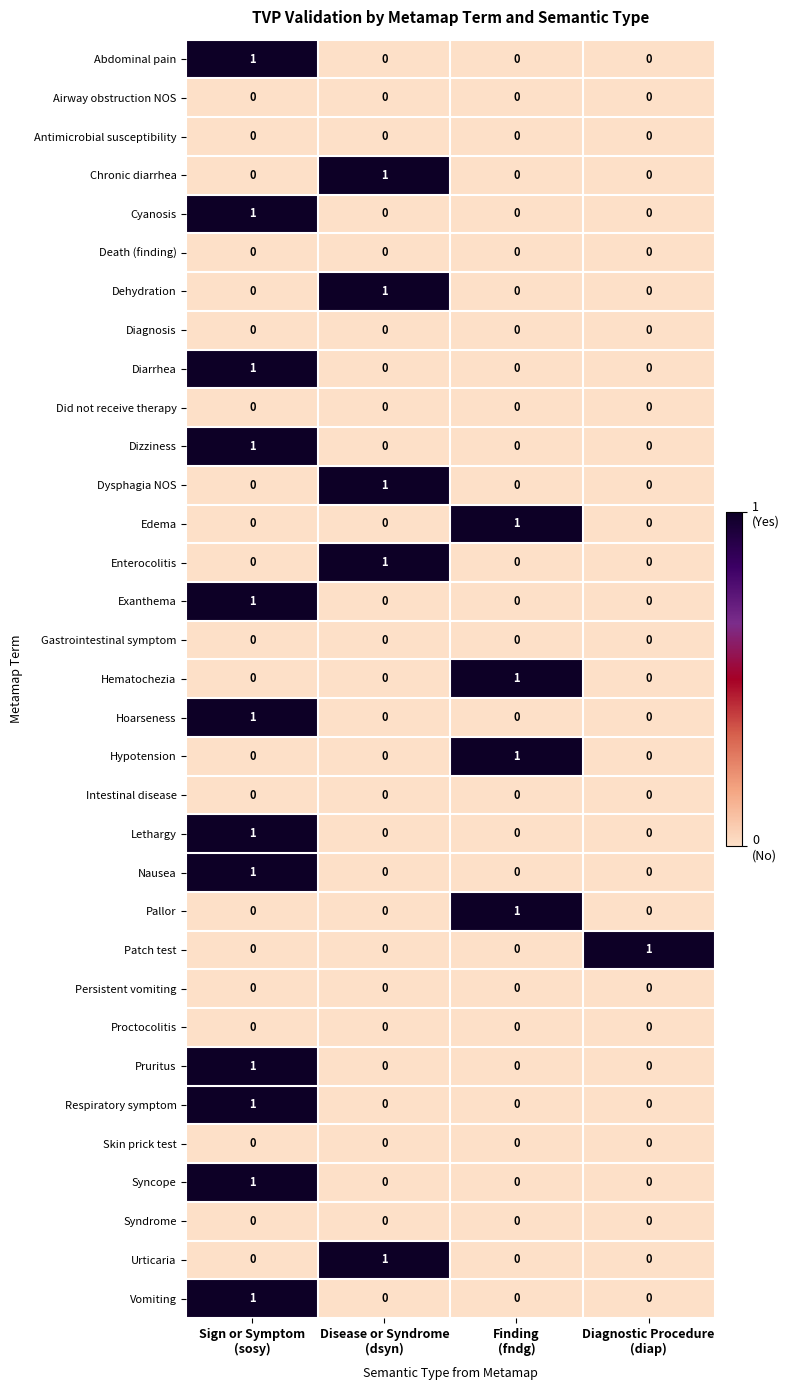

How many Hoarseness values are between 0 and 1?

4